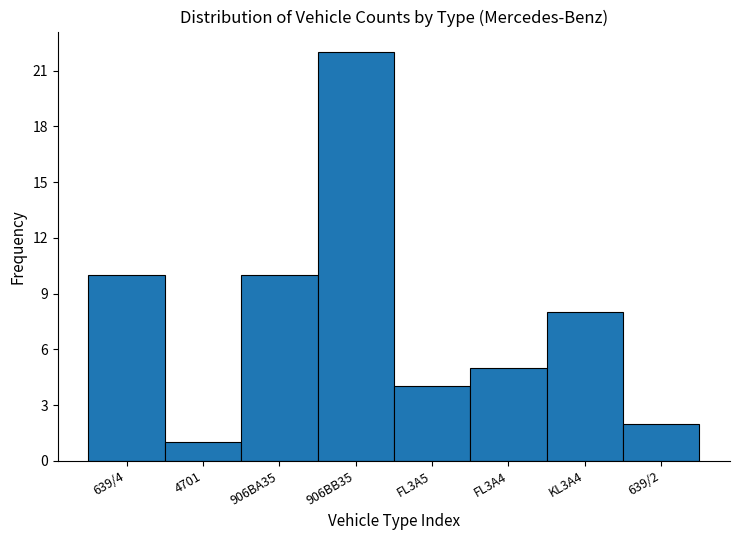

Reading left to right, transcribe all the data shown in this chart.

639/4=10	4701=1	906BA35=10	906BB35=22	FL3A5=4	FL3A4=5	KL3A4=8	639/2=2